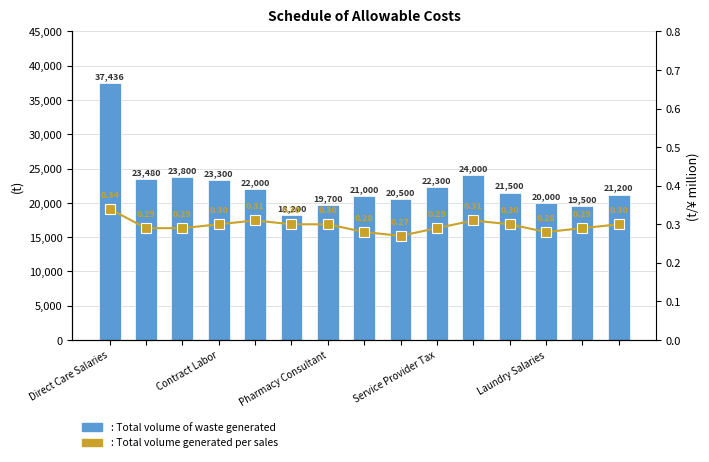

How many Total volume generated per sales values are between 0 and 1?

15